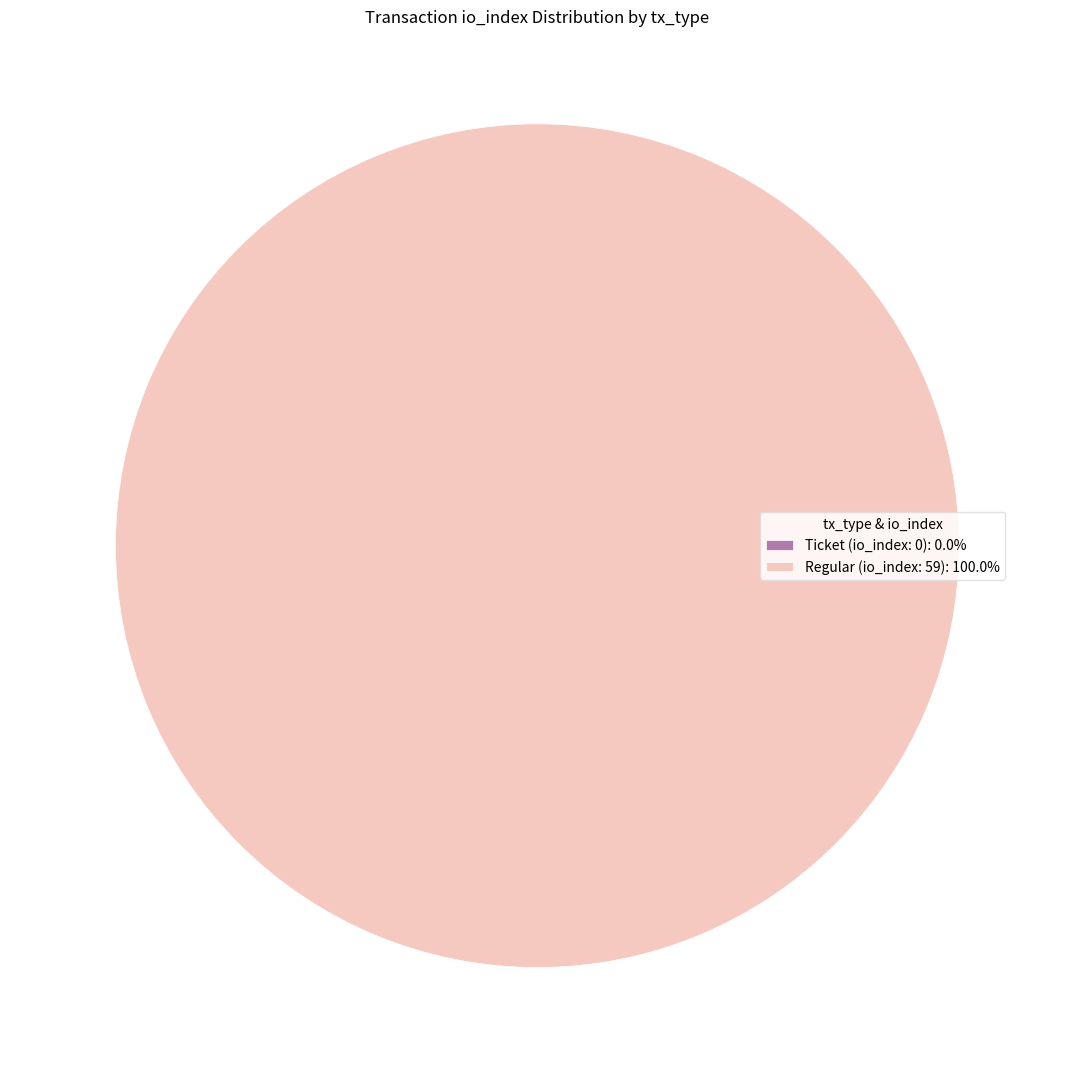

Rank the categories by value from lowest to highest.

Ticket (io_index: 0), Regular (io_index: 59)